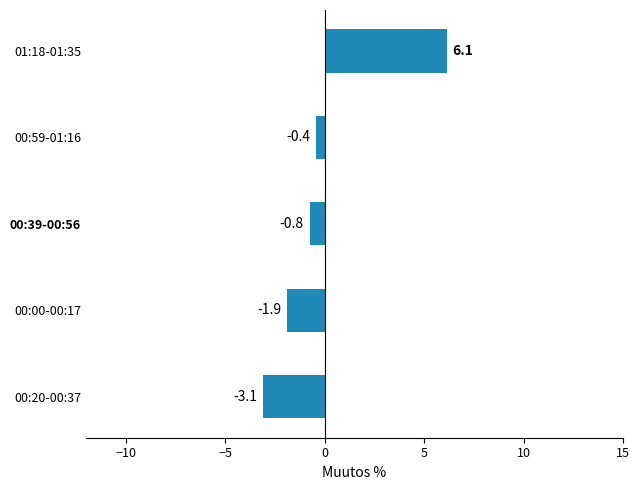

What is the difference between the second highest and minimum values?

2.7